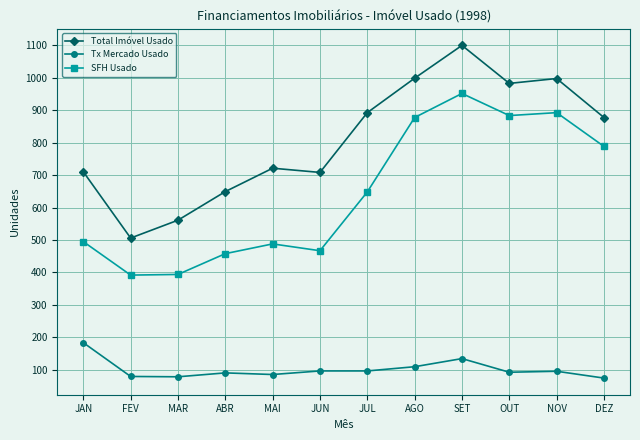

What is the difference between the maximum and second lowest values in the SFH Usado series?

557